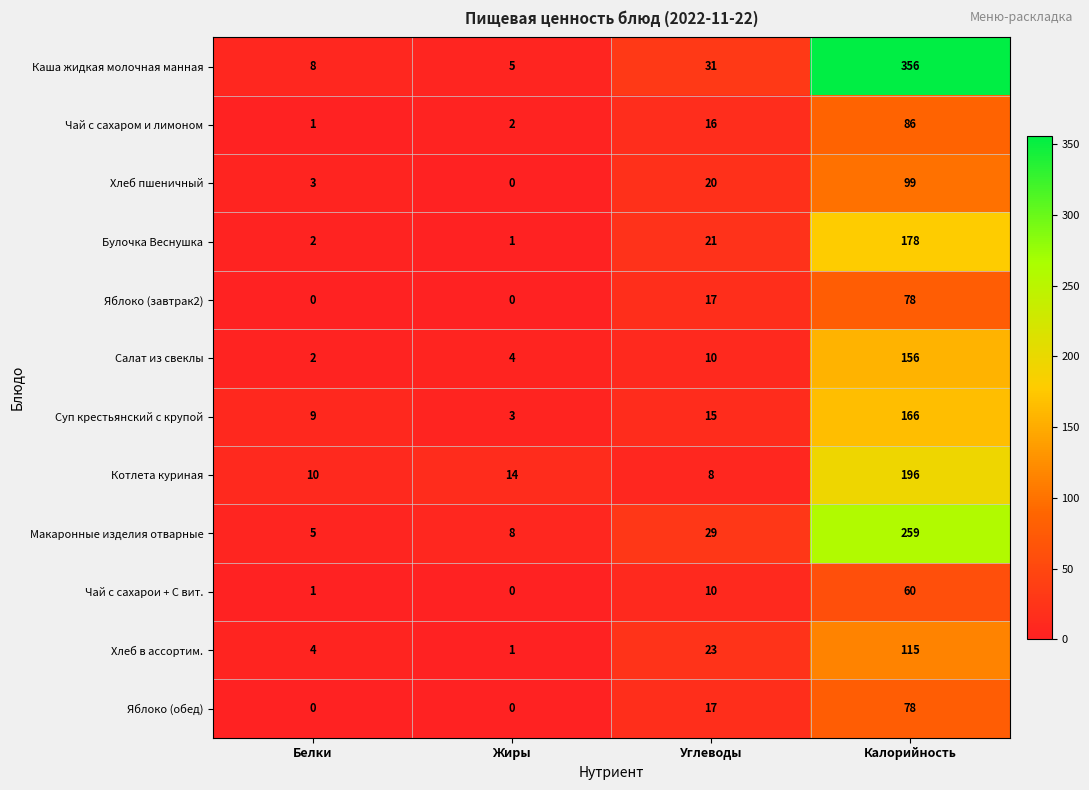

How many series are shown in this chart?

12